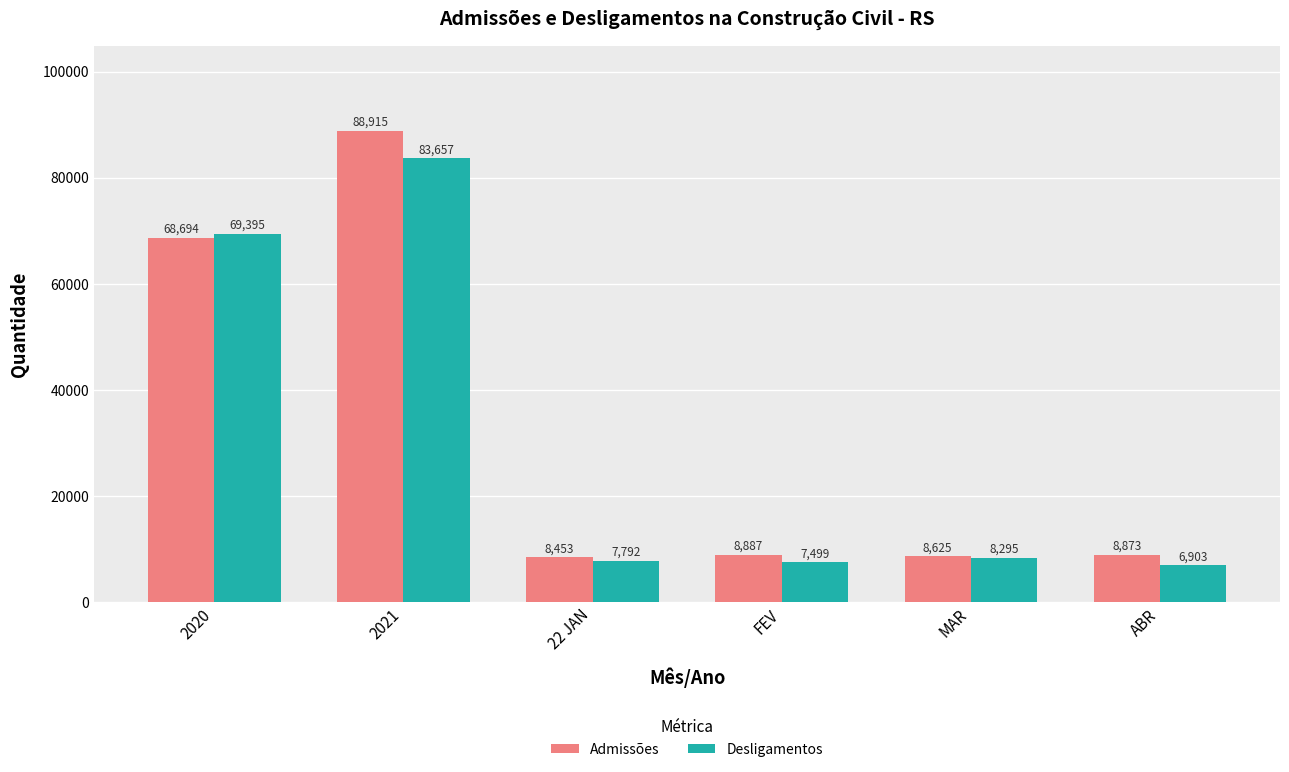

Reading left to right, list all the values displayed in this chart.

Admissões: 68694	88915	8453	8887	8625	8873
Desligamentos: 69395	83657	7792	7499	8295	6903